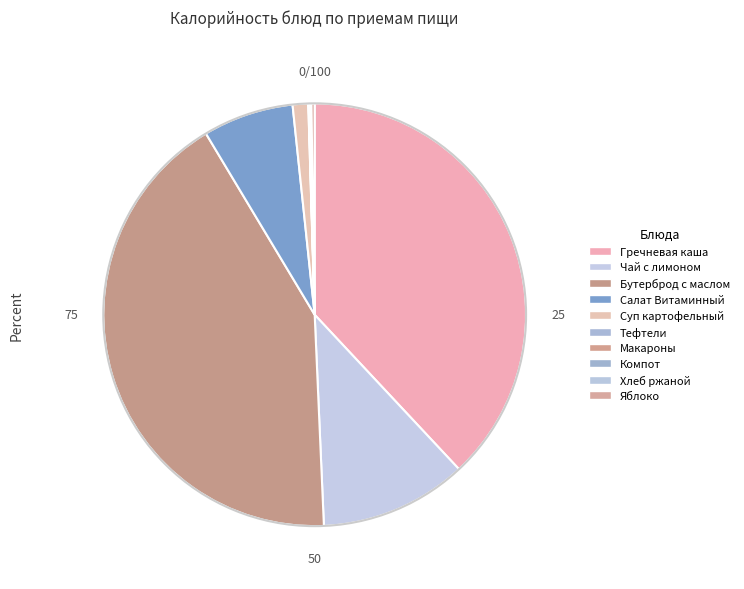

What is the largest slice in the pie chart?

Бутерброд с маслом